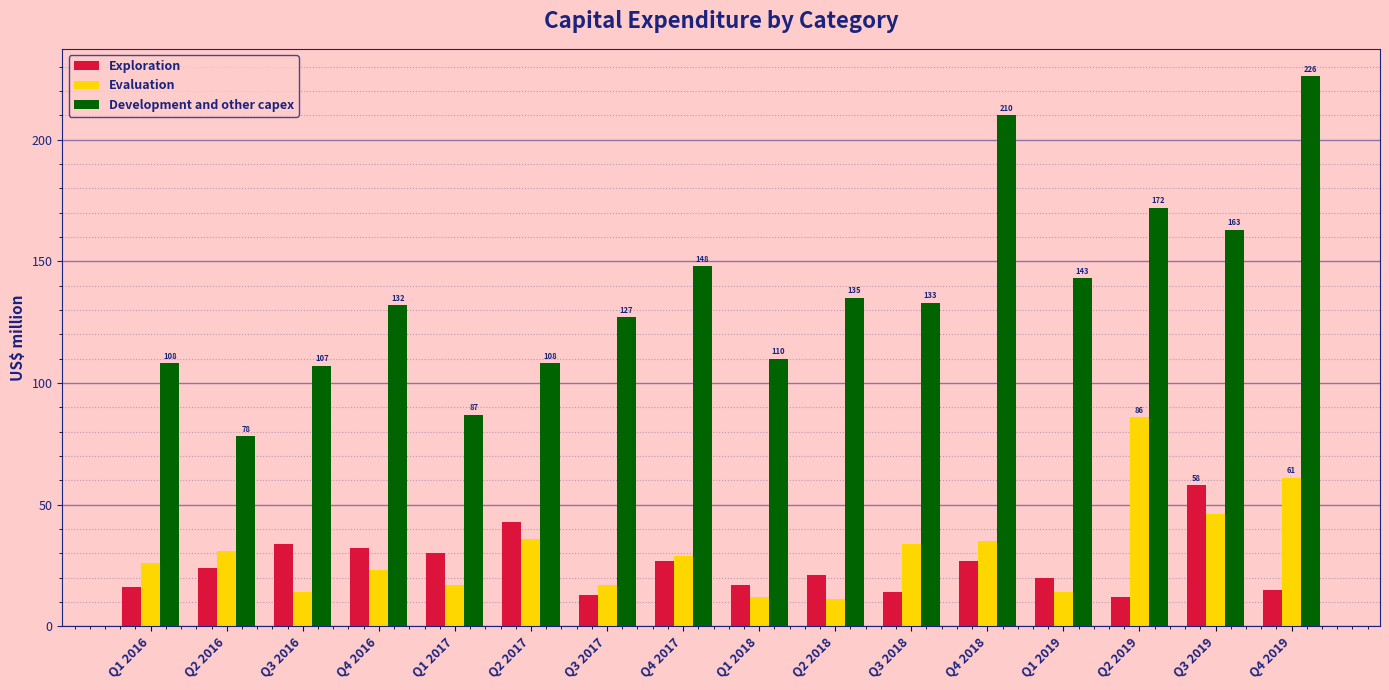

Which series has the widest spread of values?

Development and other capex